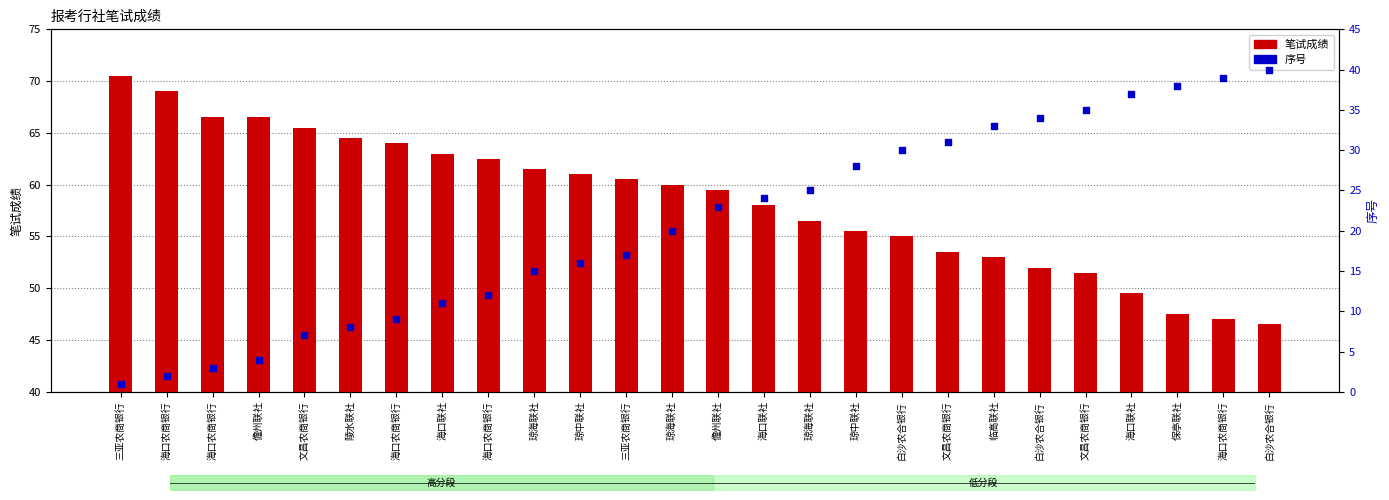

What is the total value across all series at 琼中联社?

77.0